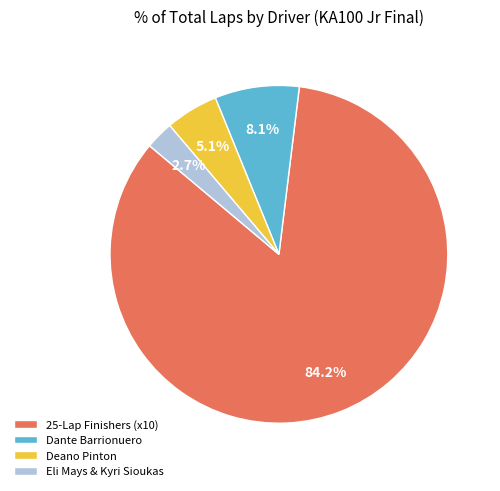

Rank the categories by value from highest to lowest.

25-Lap Finishers (x10), Dante Barrionuero, Deano Pinton, Eli Mays & Kyri Sioukas